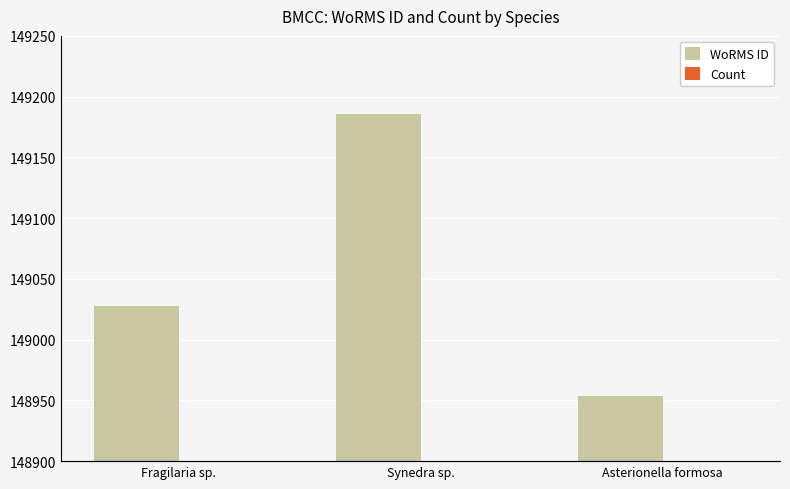

Where is WoRMS ID nearest to the value 149070?

Fragilaria sp.